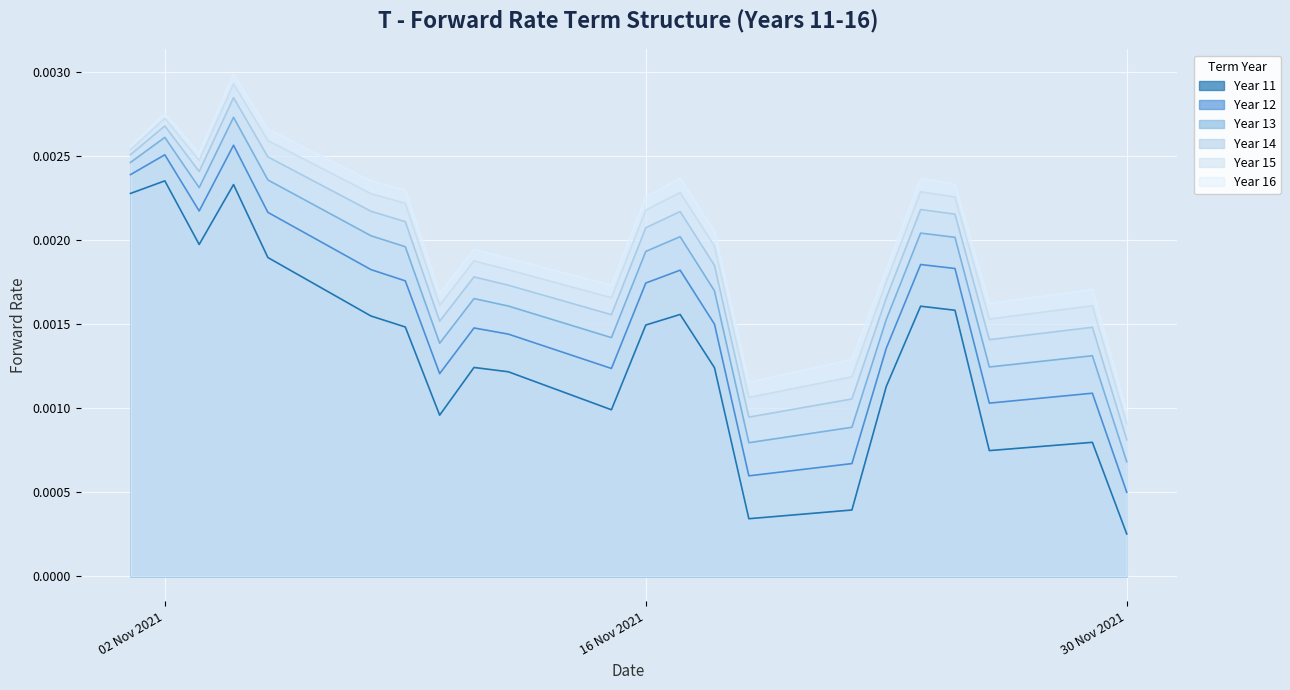

In Year 16, how many points are lower than both neighbors (excluding endpoints)?

5